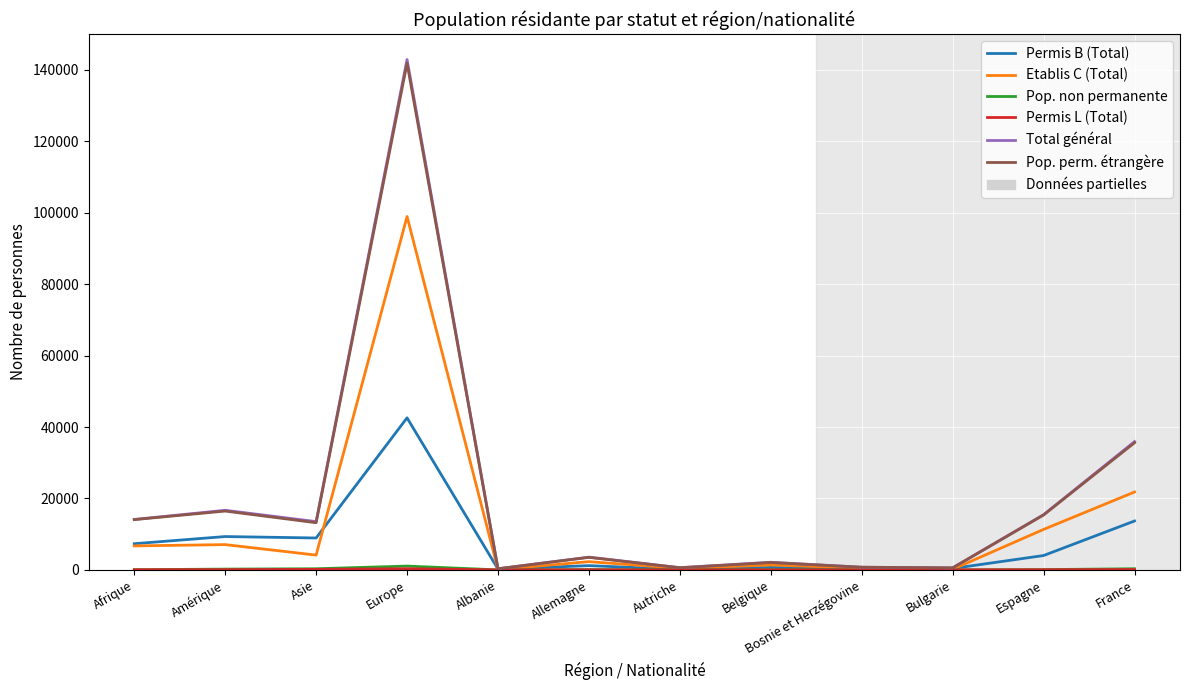

At which category is the sum across all series the highest?

Europe